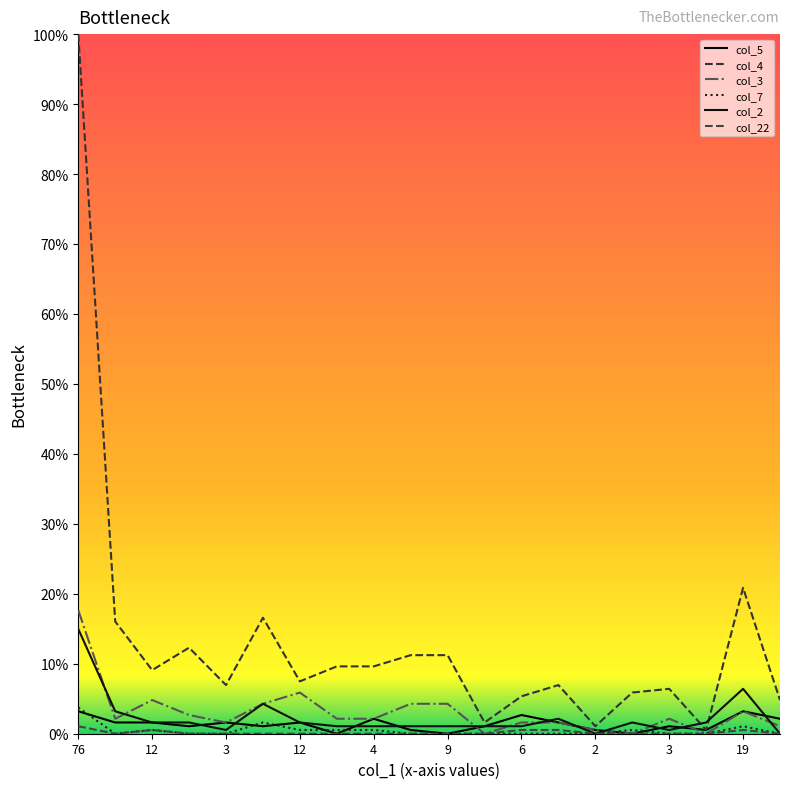

Where is col_4 nearest to the value 50?

19